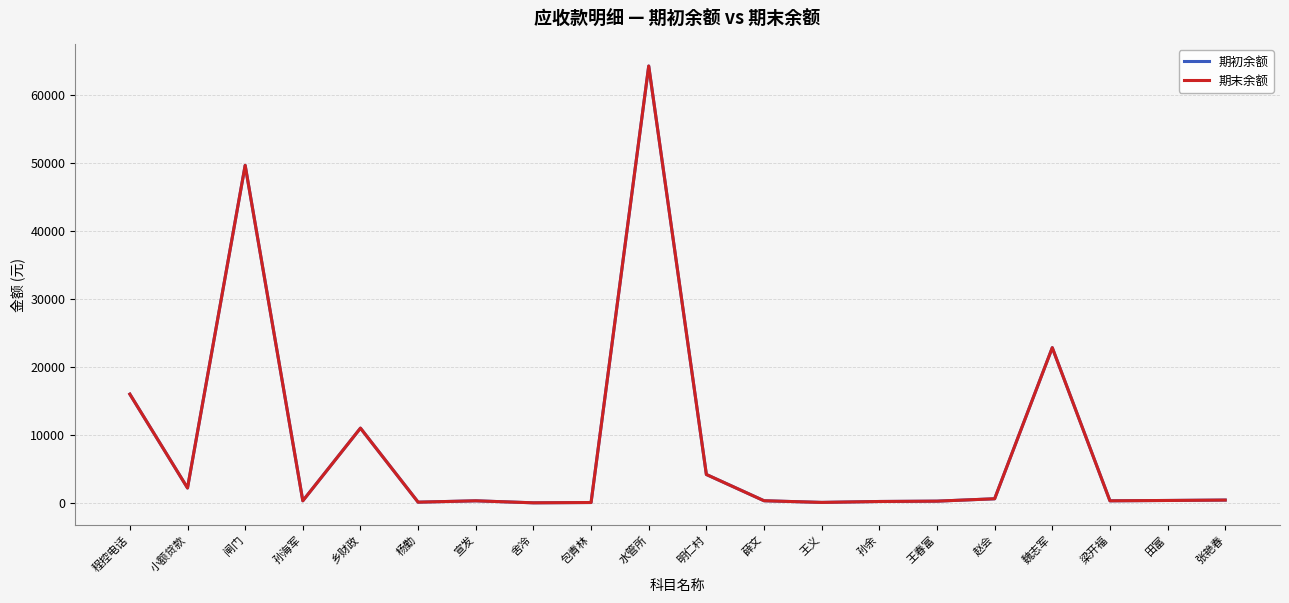

Which series has the widest spread of values?

期初余额